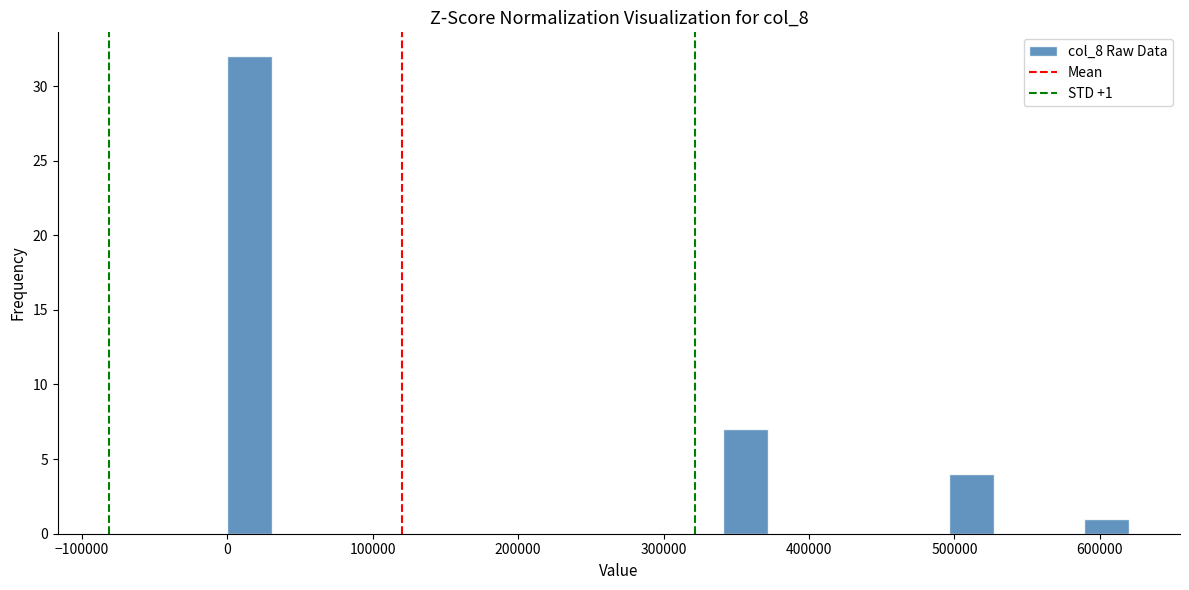

Read against the x-axis, roughly where is the centre of the tallest bar?

20000